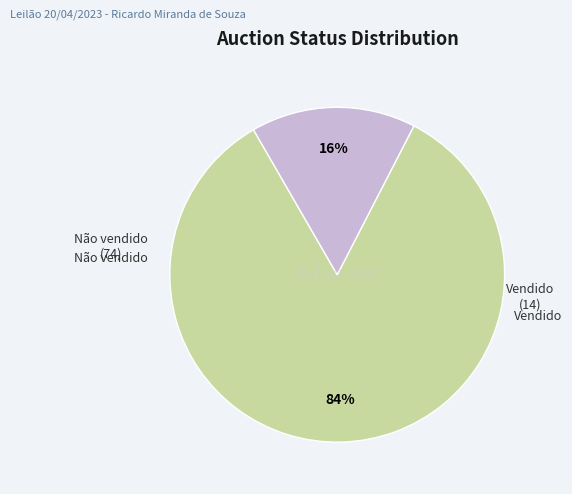

To the nearest percent, what is the difference between the largest and smallest slice percentages?

68%